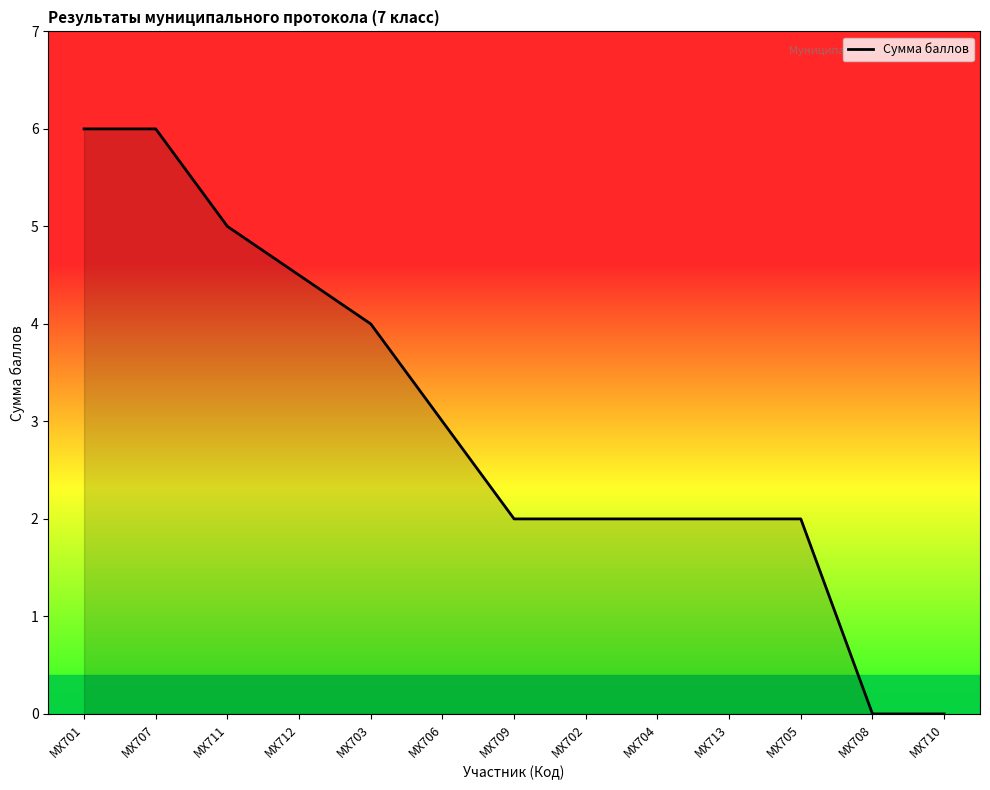

Reading right to left, what are all the values shown in this chart?

МХ710=0.0	МХ708=0.0	МХ705=2.0	МХ713=2.0	МХ704=2.0	МХ702=2.0	МХ709=2.0	МХ706=3.0	МХ703=4.0	МХ712=4.5	МХ711=5.0	МХ707=6.0	МХ701=6.0